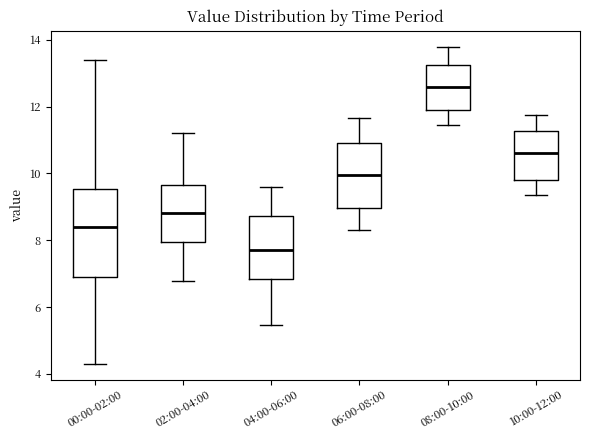

Reading left to right, transcribe this box plot: for each box, give where its median line is, the range the box spans, and where its two whiskers end, as read against the y-axis. The values are not printed on the chart, so give them approximately, as read against the axis.

00:00-02:00: median 8.4, box 6.8 to 9.6, whiskers 4.4 to 13.4
02:00-04:00: median 8.8, box 8.0 to 9.6, whiskers 6.8 to 11.2
04:00-06:00: median 7.8, box 6.8 to 8.8, whiskers 5.4 to 9.6
06:00-08:00: median 10.0, box 9.0 to 11.0, whiskers 8.4 to 11.6
08:00-10:00: median 12.6, box 11.8 to 13.2, whiskers 11.4 to 13.8
10:00-12:00: median 10.6, box 9.8 to 11.2, whiskers 9.4 to 11.8